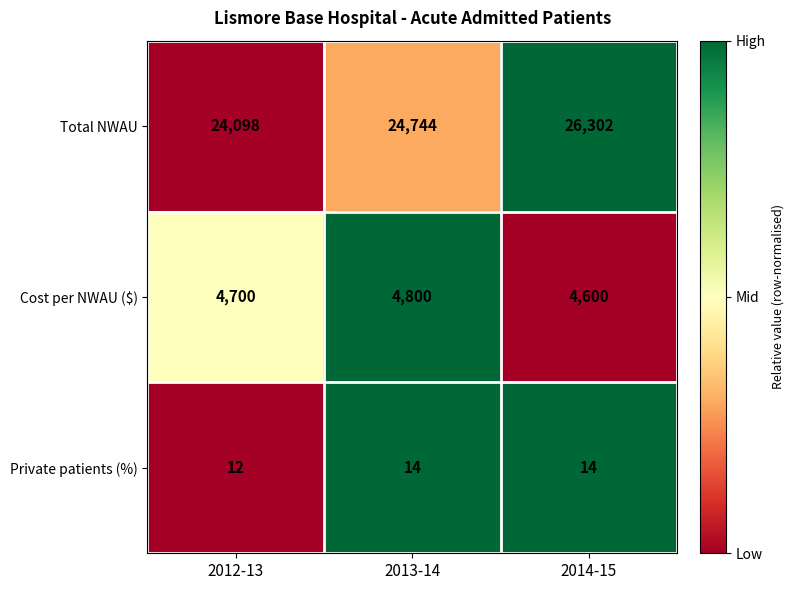

Which series has the largest range (max minus min)?

Total NWAU